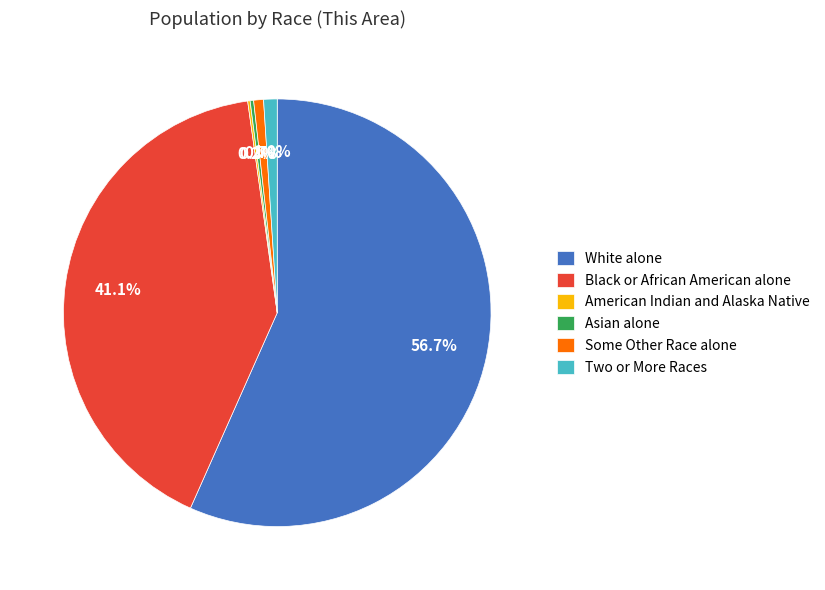

What is the majority slice?

White alone